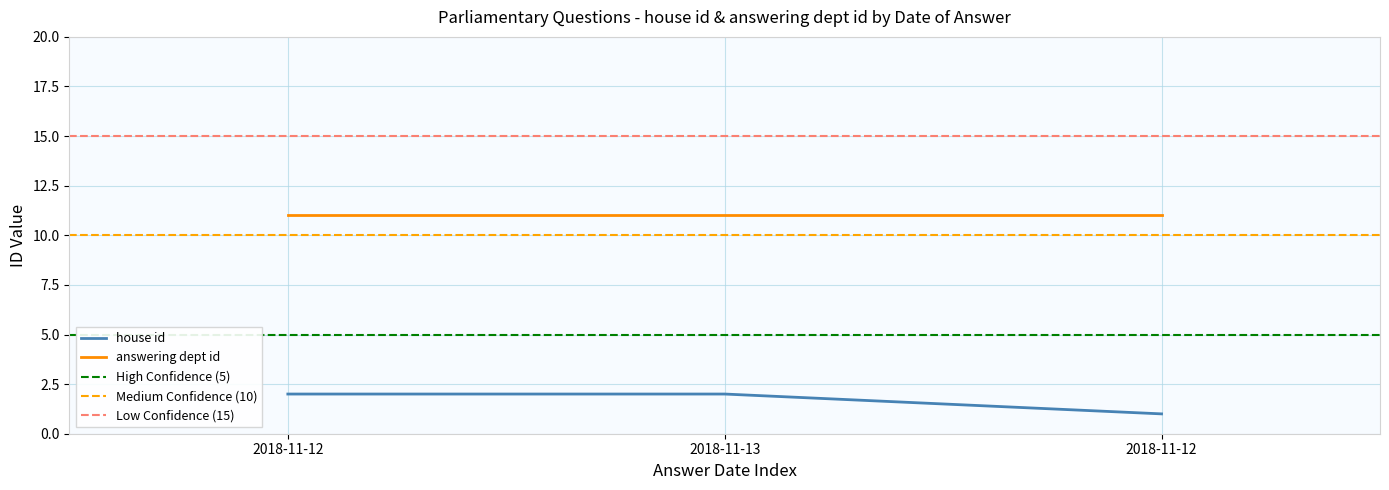

The chart shows a value of 1 at 2018-11-12. True or false?

False